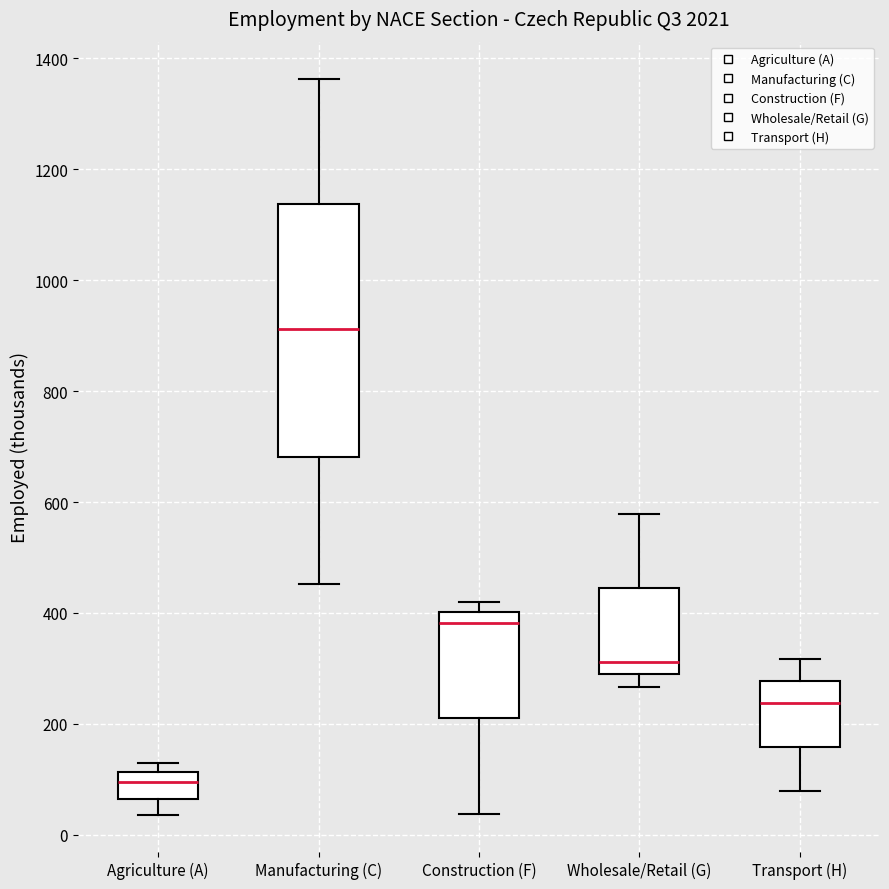

Reading left to right, read every box against the y-axis: the position of its median line, the range the box covers, and the ends of its whiskers. The values are not printed on the chart, so give them approximately, as read against the axis.

Agriculture (A): median 100, box 60 to 120, whiskers 40 to 120 (just above the box's upper edge)
Manufacturing (C): median 920, box 680 to 1140, whiskers 460 to 1360
Construction (F): median 380, box 220 to 400, whiskers 40 to 420
Wholesale/Retail (G): median 320, box 280 to 440, whiskers 260 to 580
Transport (H): median 240, box 160 to 280, whiskers 80 to 320